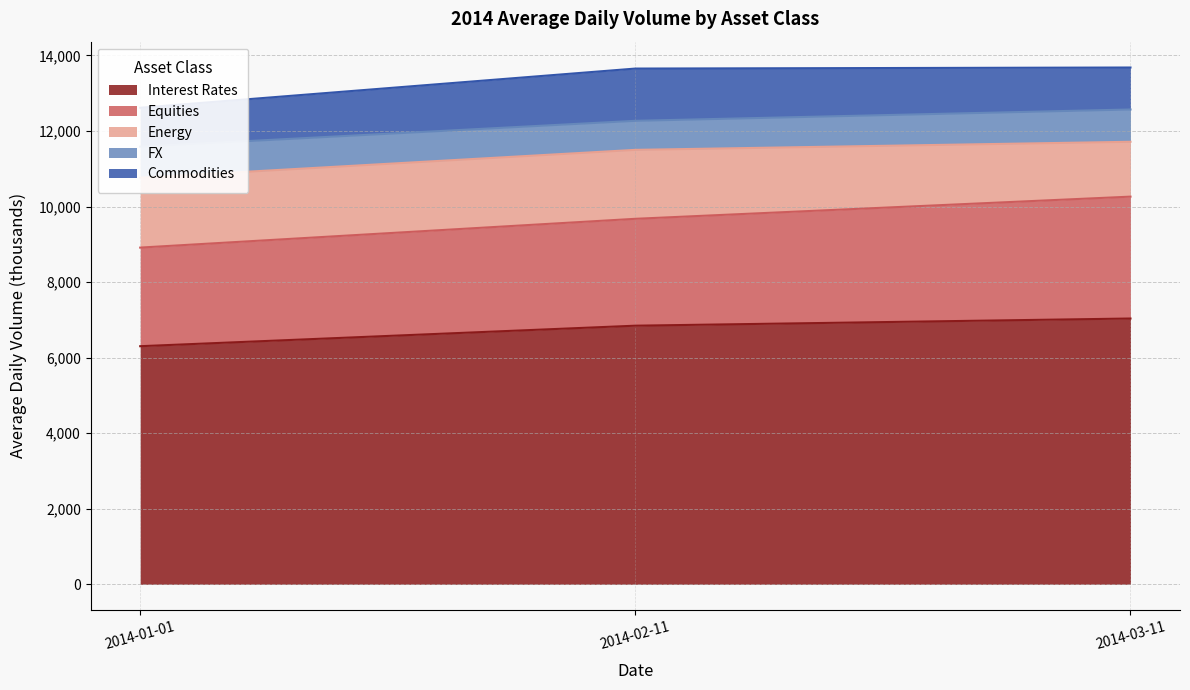

Reading left to right, what are all the values shown in this chart?

Interest Rates: 6303	6846	7036
Equities: 2610	2829	3226
Energy: 1849	1825	1452
FX: 822	769	855
Commodities: 1031	1383	1111